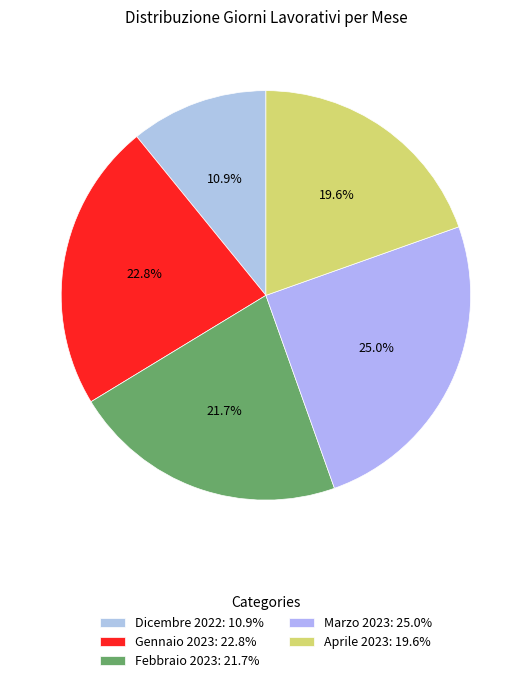

Does Febbraio 2023 represent more than half of the total?

No